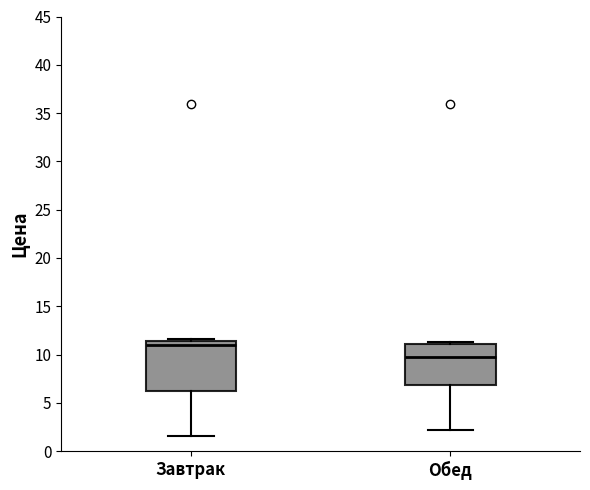

Reading left to right, transcribe this box plot: for each box, give where its median line is, the range the box spans, and where its two whiskers end, as read against the y-axis. The values are not printed on the chart, so give them approximately, as read against the axis.

Завтрак: median 11.0, box 6.0 to 11.5, whiskers 1.5 to 11.5 (just above the box's upper edge)
Обед: median 9.5, box 7.0 to 11.0, whiskers 2.0 to 11.5